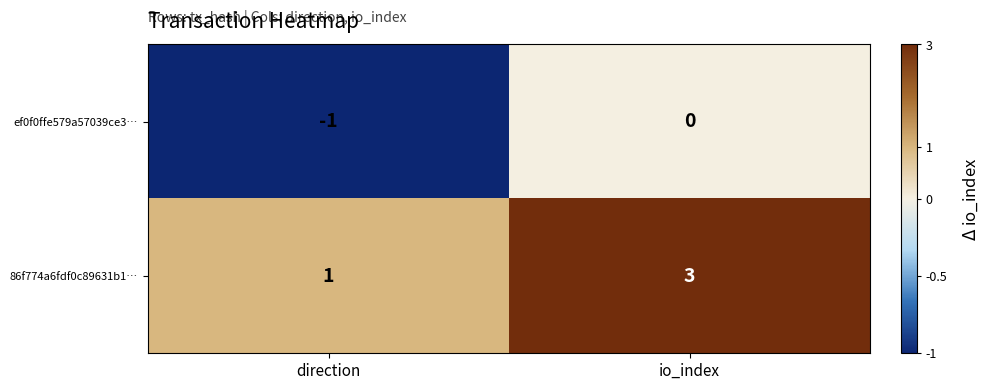

At which category is the sum across all series the highest?

io_index